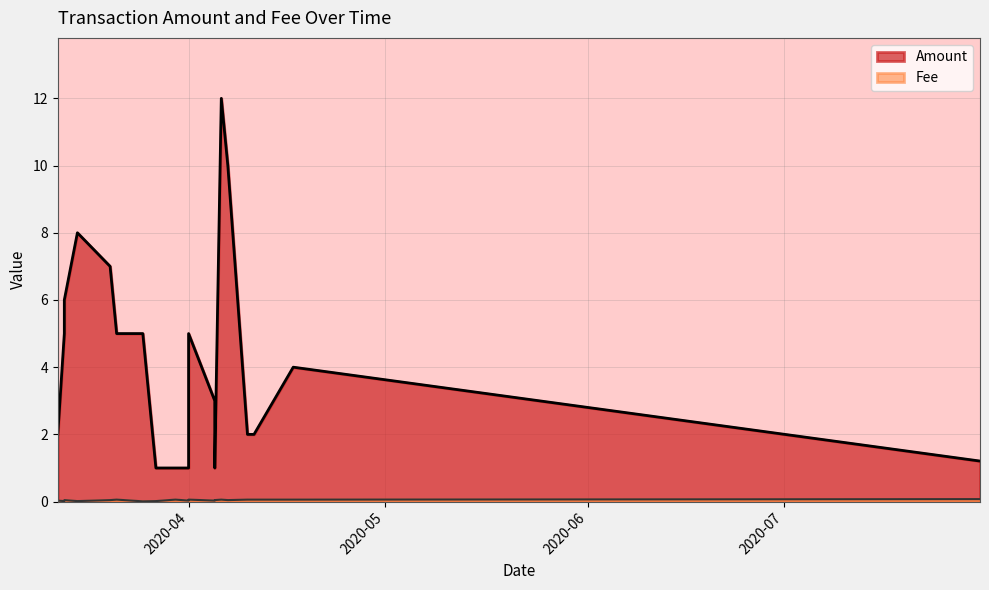

At 2020-04-07, list the series in order from largest to smallest.

Amount, Fee